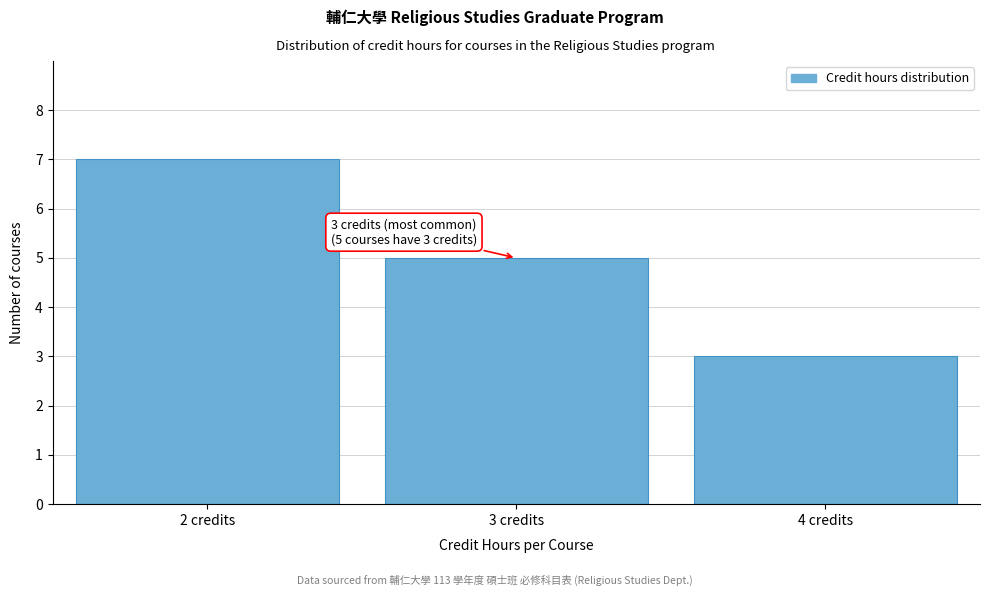

Reading right to left, what are all the values shown in this chart?

3	5	7